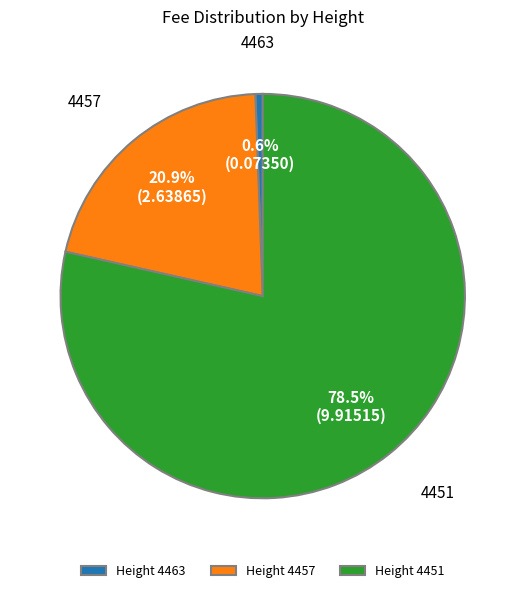

Between Height 4463 and Height 4457, which is larger?

Height 4457